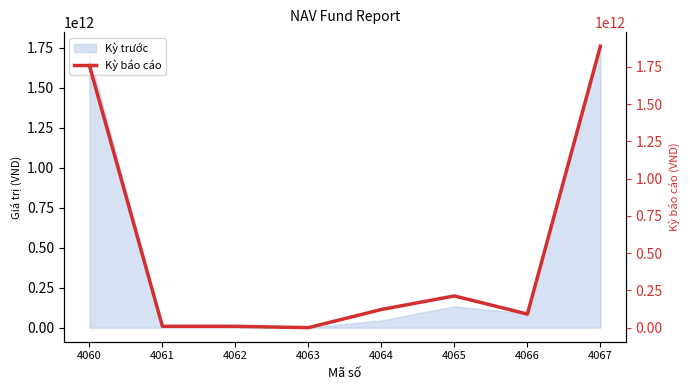

The chart shows a value of 15071787874 at 4061. True or false?

False